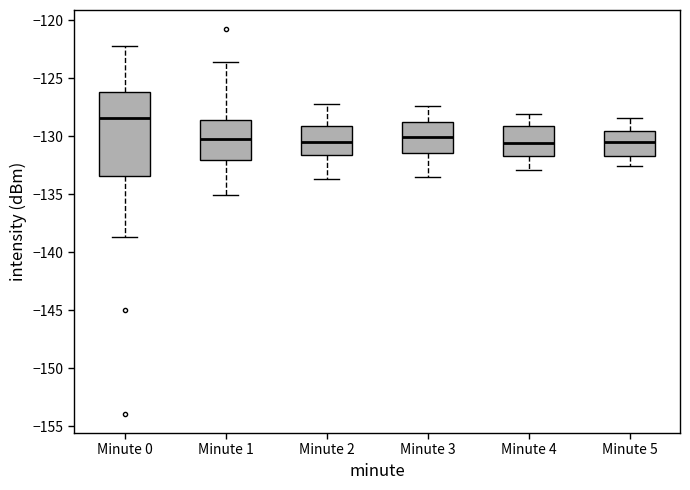

Reading left to right, read every box against the y-axis: the position of its median line, the range the box covers, and the ends of its whiskers. The values are not printed on the chart, so give them approximately, as read against the axis.

Minute 0: median -128.5, box -133.5 to -126.0, whiskers -138.5 to -122.0
Minute 1: median -130.0, box -132.0 to -128.5, whiskers -135.0 to -123.5
Minute 2: median -130.5, box -131.5 to -129.0, whiskers -133.5 to -127.0
Minute 3: median -130.0, box -131.5 to -128.5, whiskers -133.5 to -127.5
Minute 4: median -130.5, box -131.5 to -129.0, whiskers -133.0 to -128.0
Minute 5: median -130.5, box -131.5 to -129.5, whiskers -132.5 to -128.5